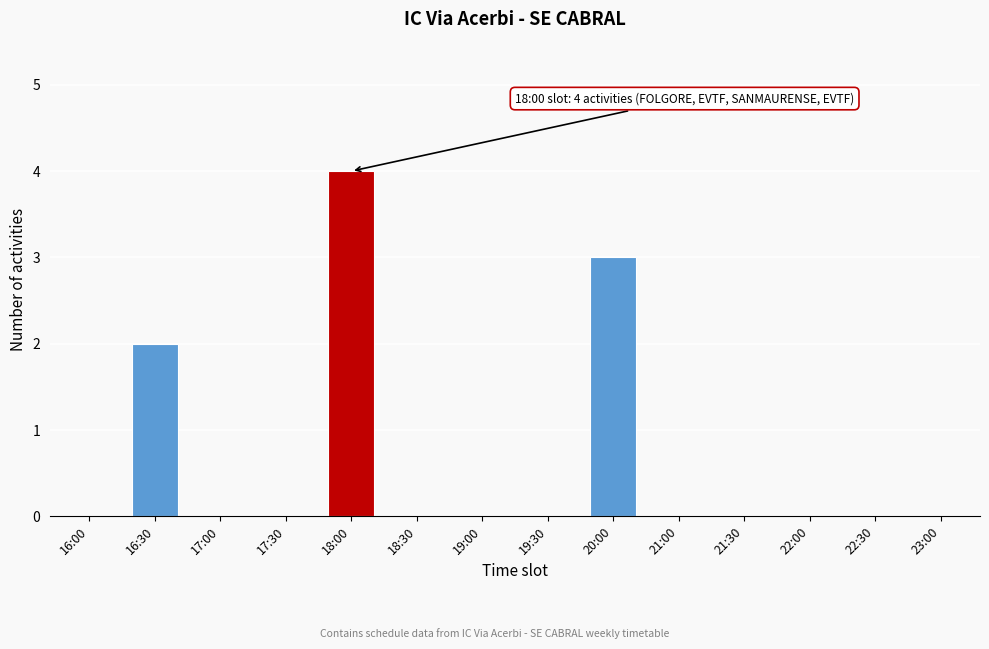

Reading right to left, transcribe all the data shown in this chart.

23:00=0	22:30=0	22:00=0	21:30=0	21:00=0	20:00=3	19:30=0	19:00=0	18:30=0	18:00=4	17:30=0	17:00=0	16:30=2	16:00=0